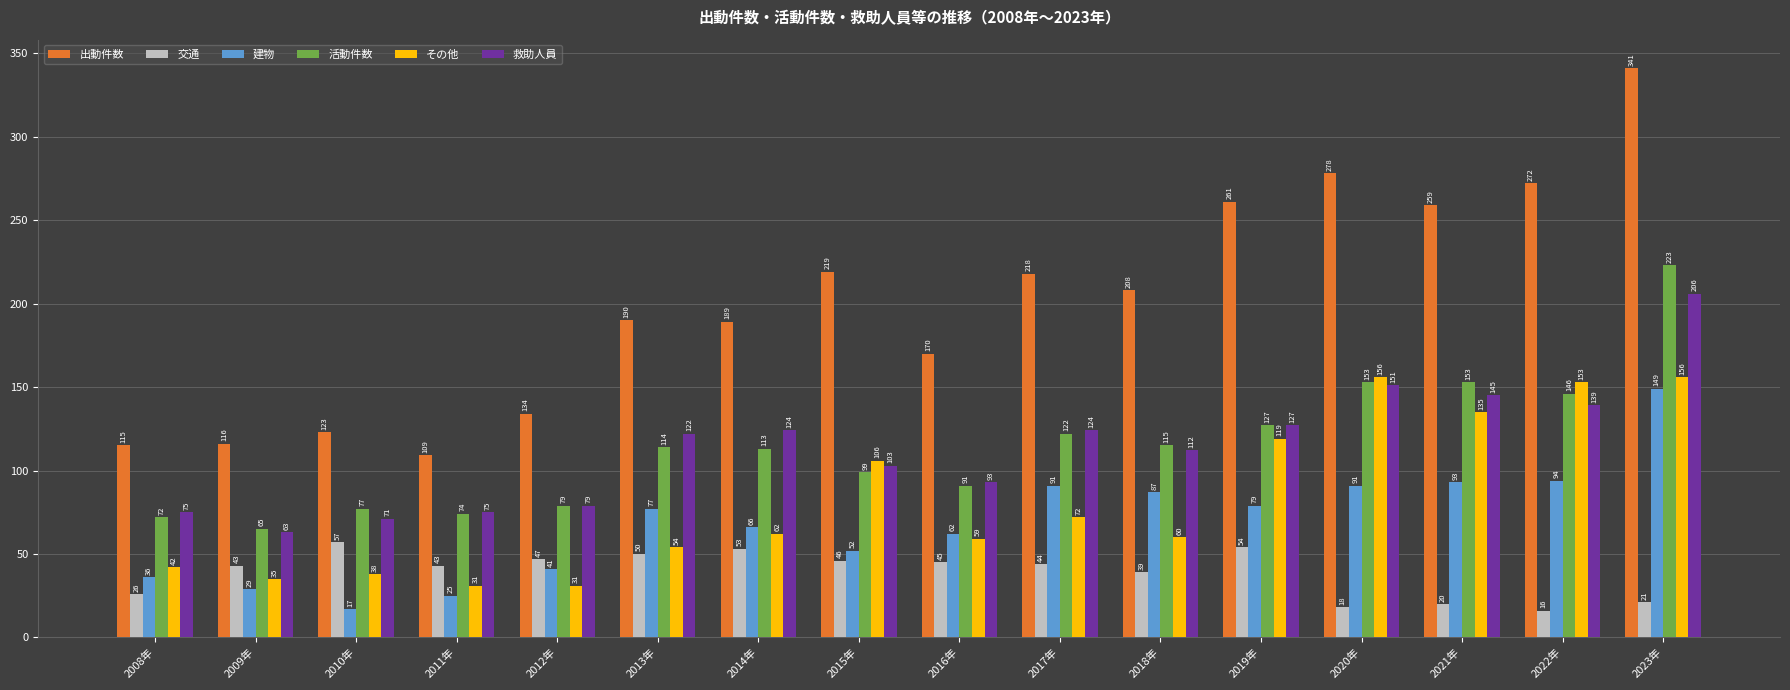

Rank the series by their maximum value, from highest to lowest.

出動件数, 活動件数, 救助人員, その他, 建物, 交通